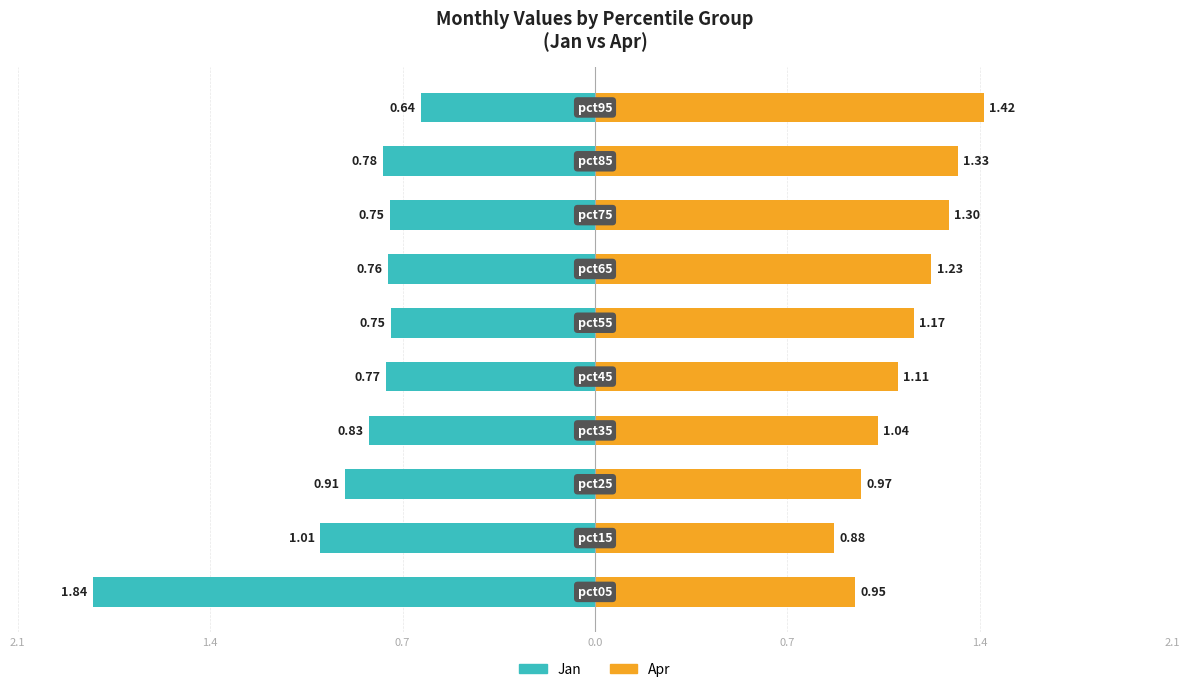

At how many categories does at least one series exceed -1?

10